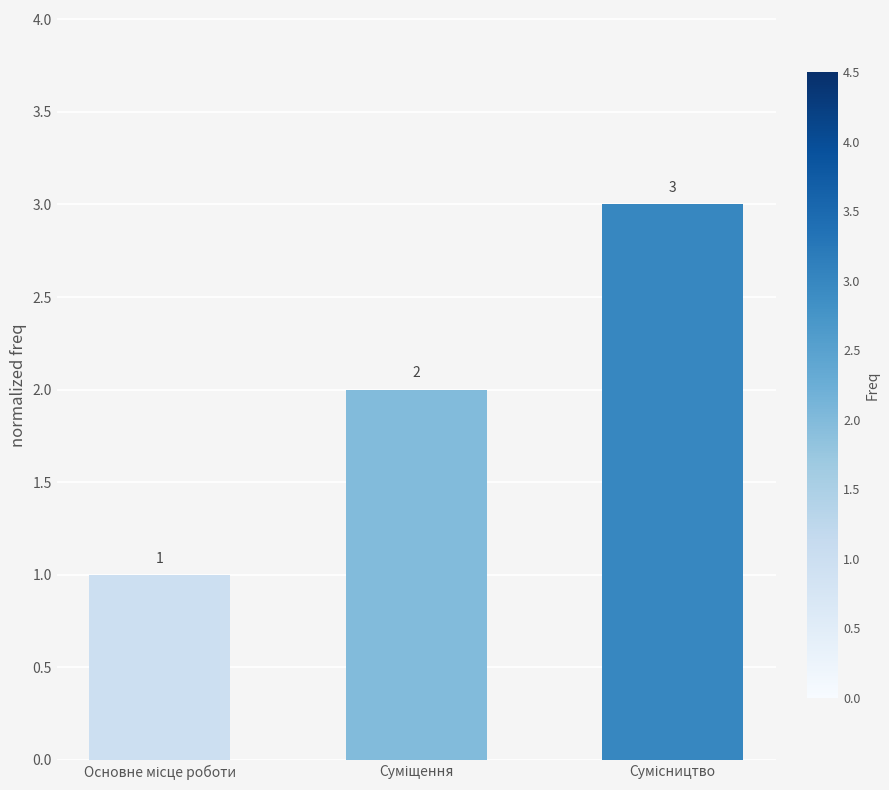

How many values are below 2?

1